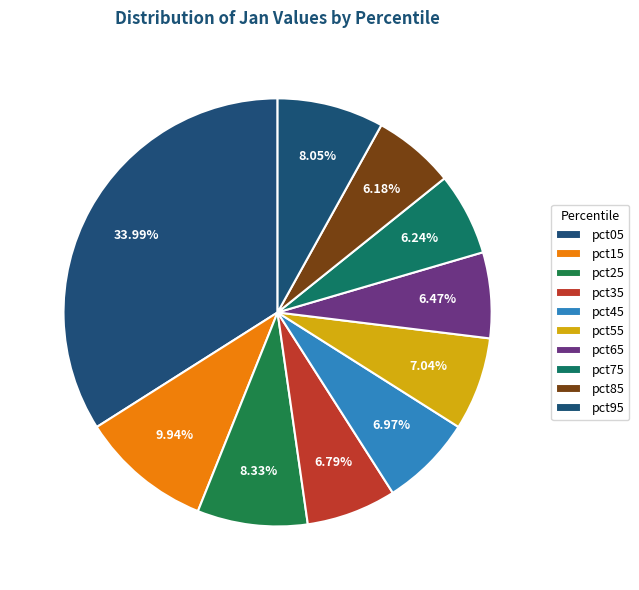

Combined, what portion of the pie is pct45 and pct65?

13.4%